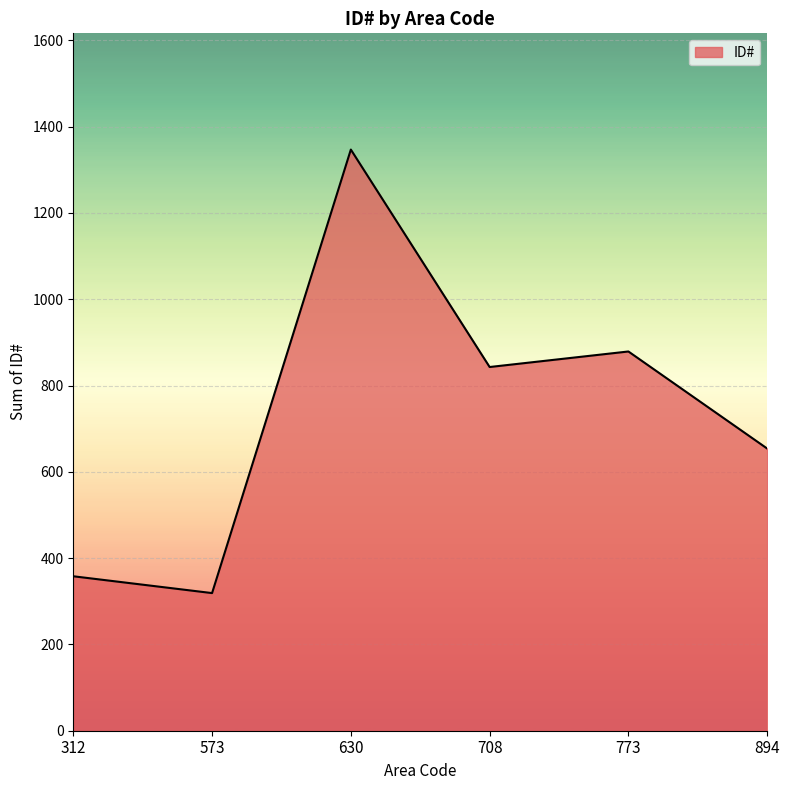

Which label corresponds to the smallest value in the chart?

573